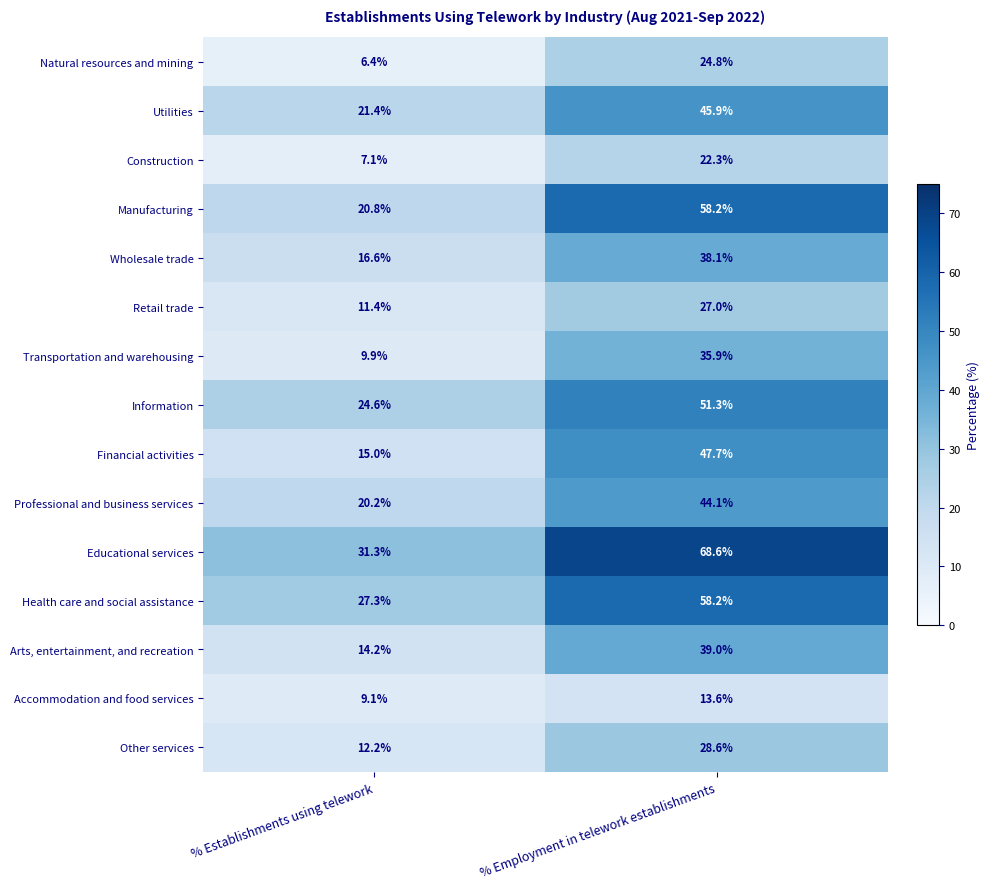

How many distinct data groups are displayed?

15